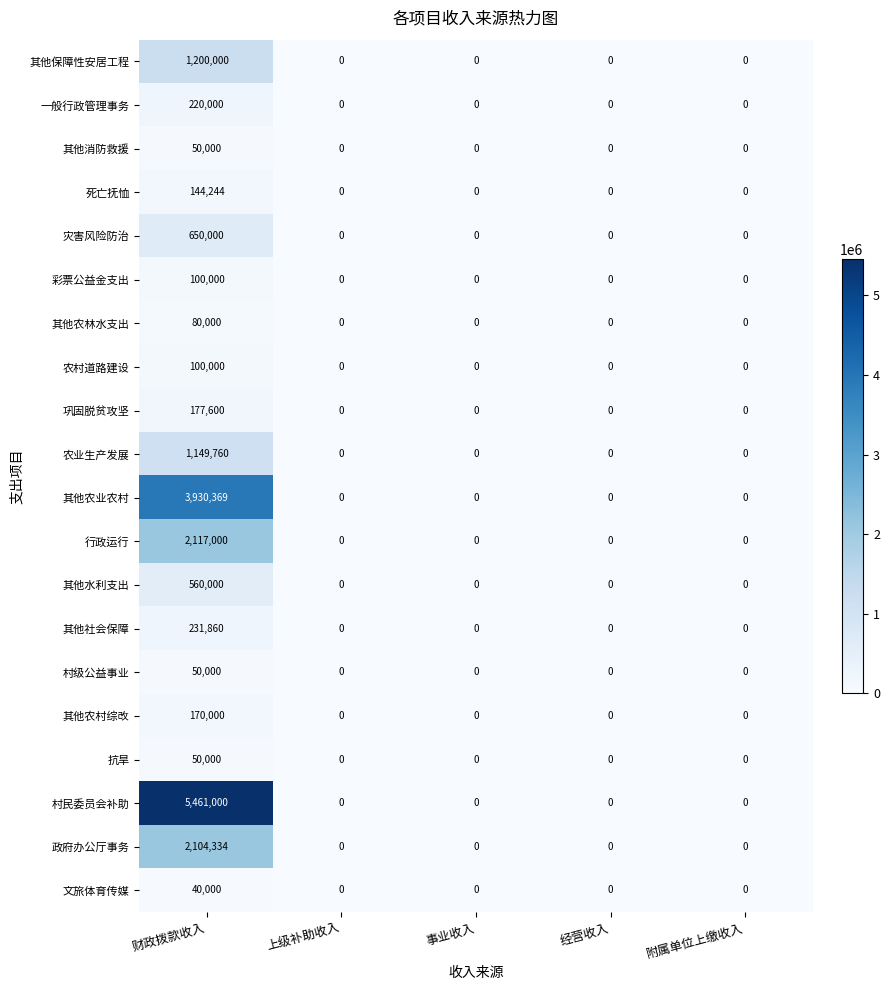

How many categories are shown in the chart?

5